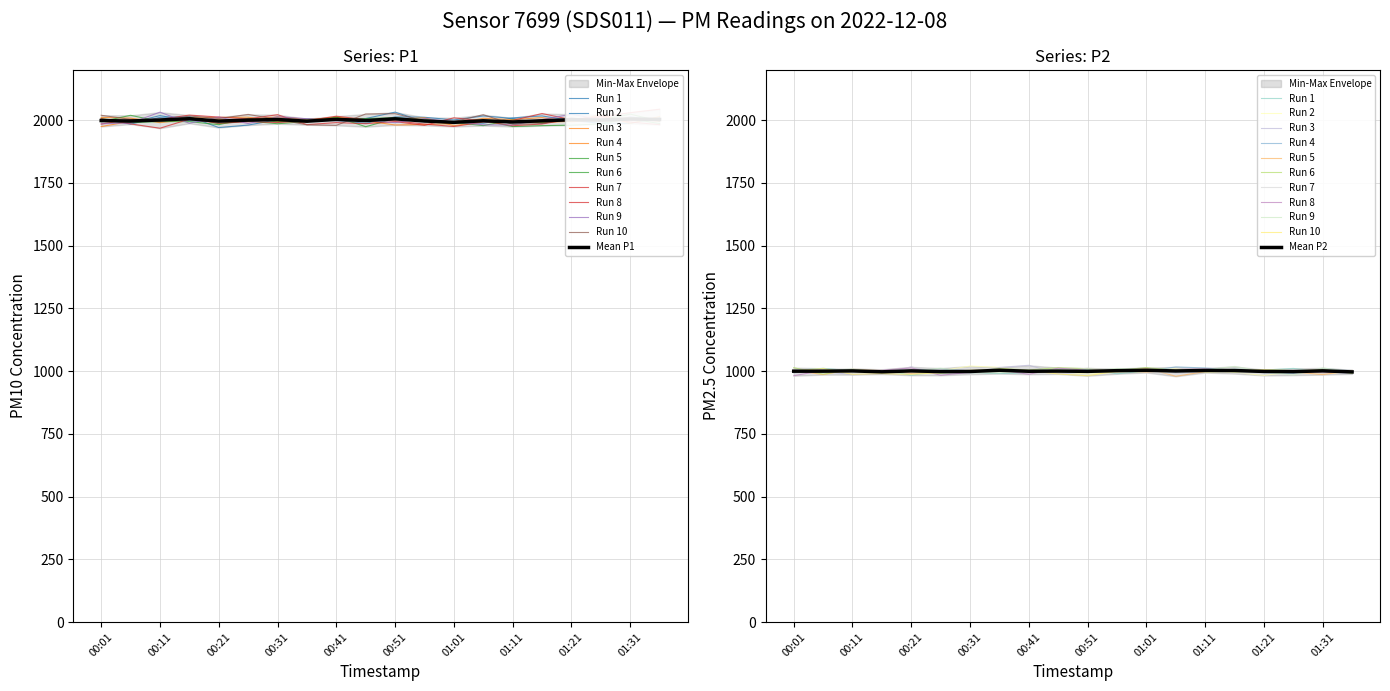

Is this an area chart (filled region under the line)?

No